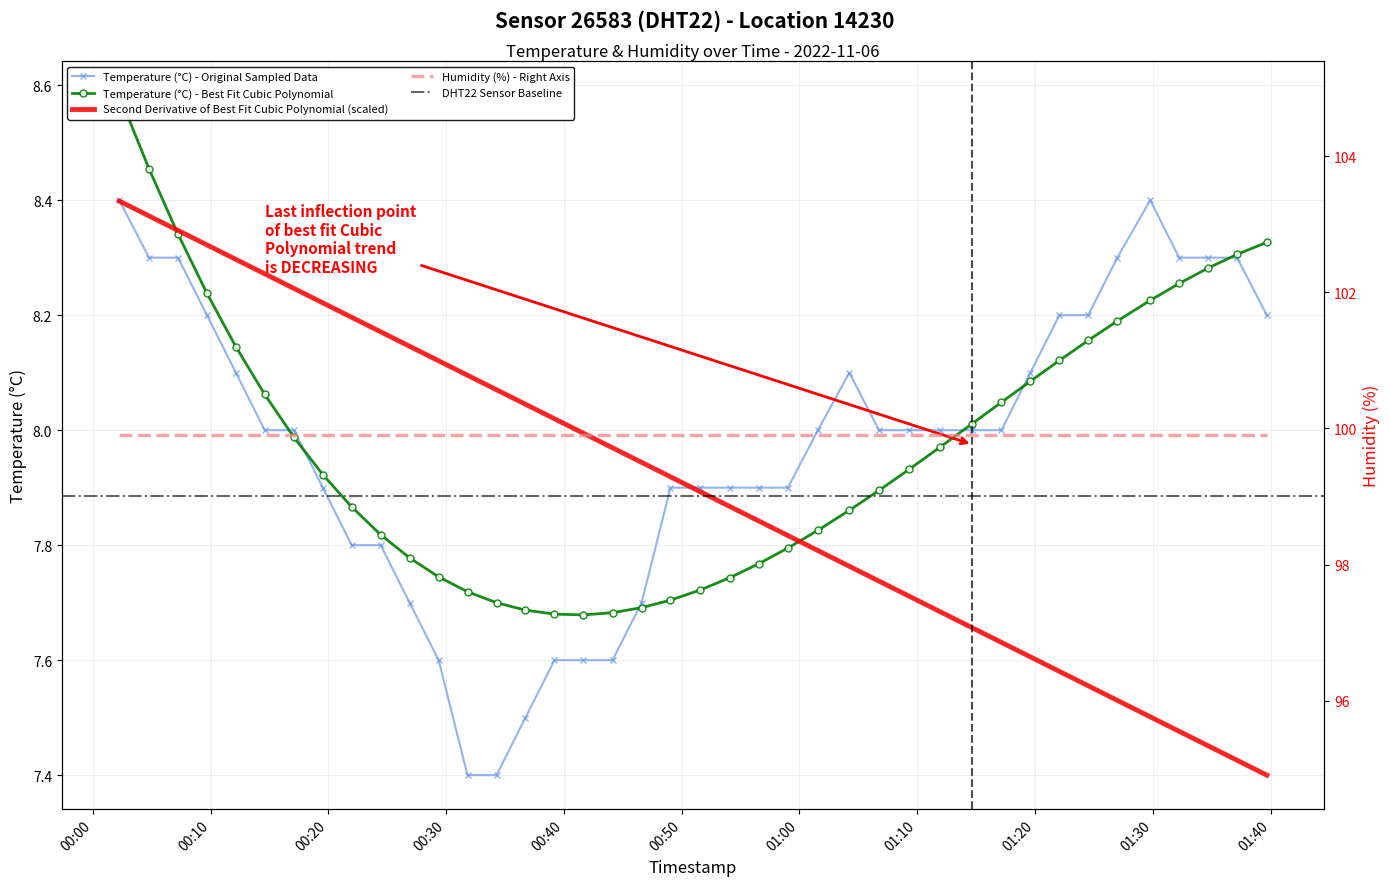

How many data points are above 8?

15